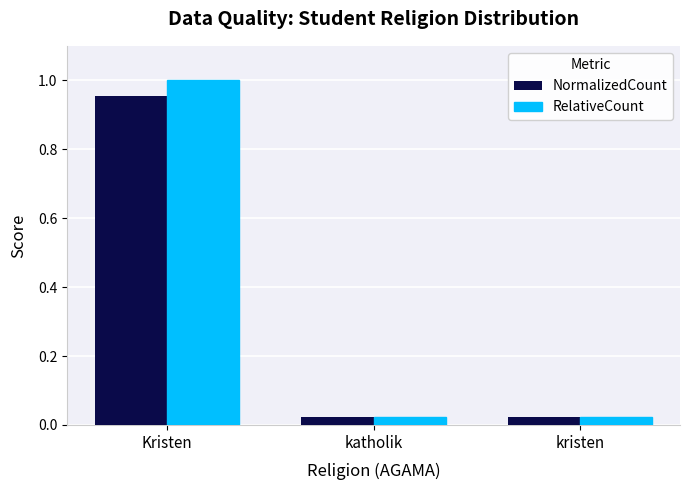

Between Kristen and kristen, which series saw the biggest shift?

RelativeCount